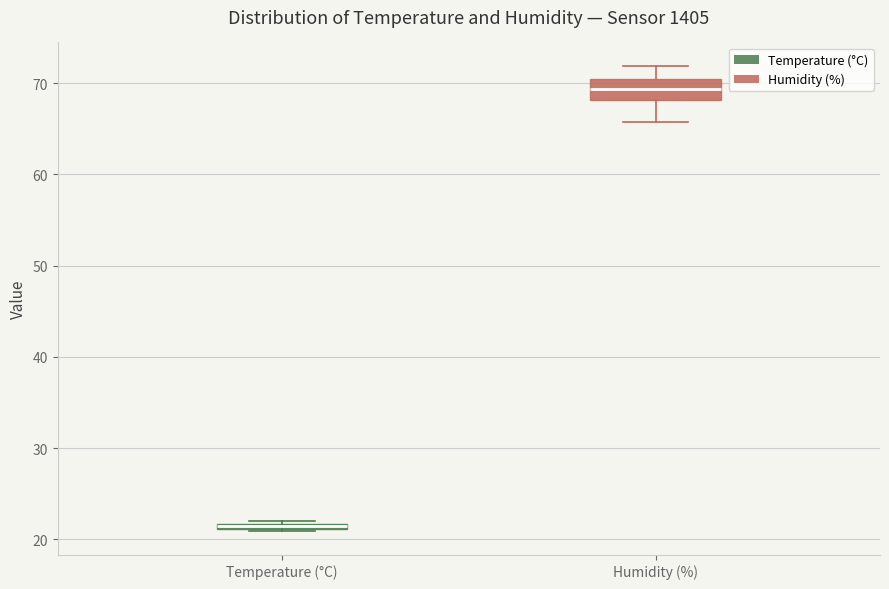

Where is the upper edge of the box for Temperature (°C) on the y-axis? The values are not printed on the chart, so give them approximately, as read against the axis.

22